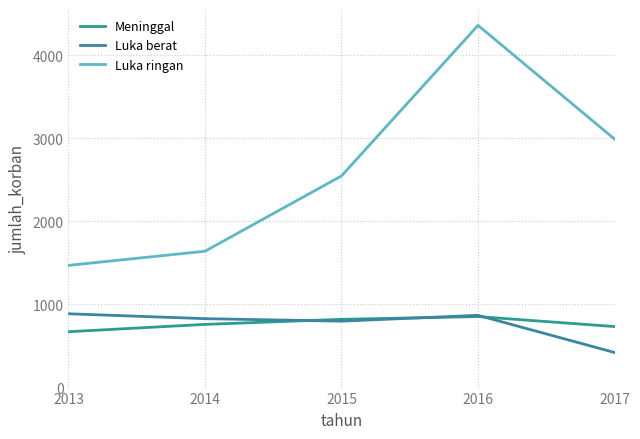

What is the total value across all series at 2015?

4166